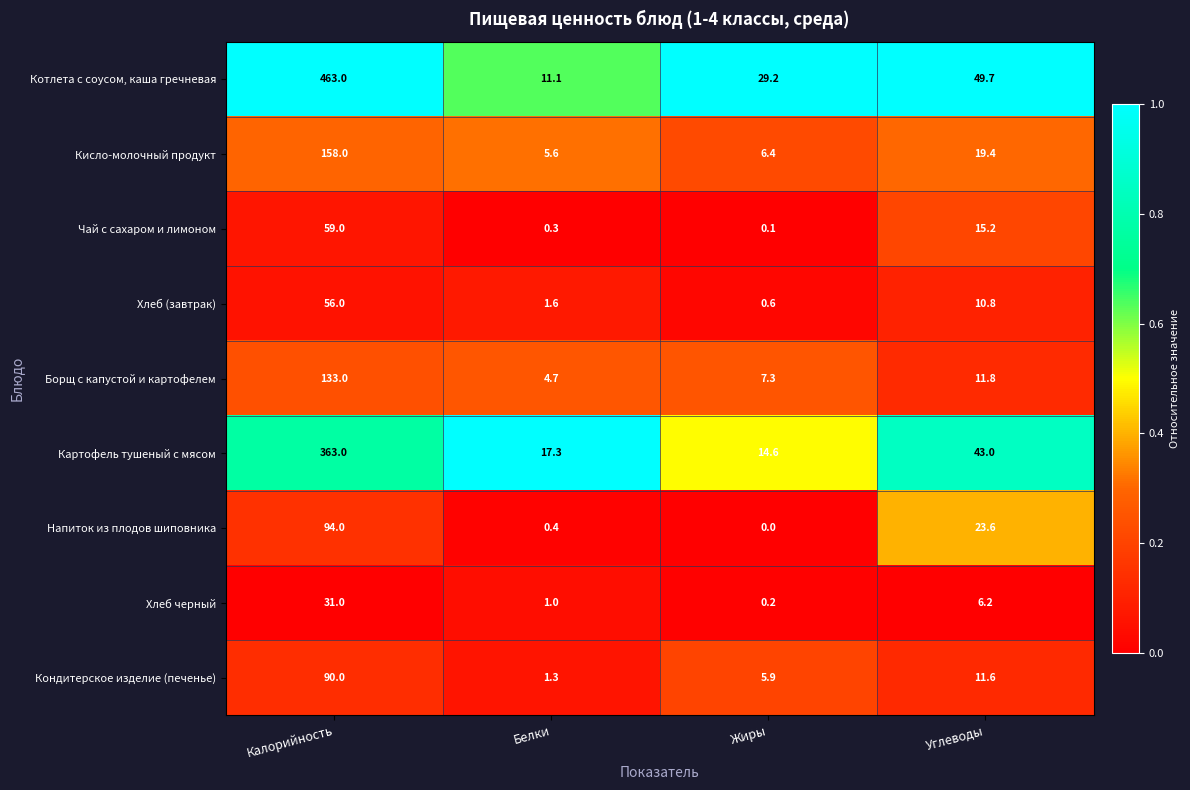

Between Калорийность and Белки, which series saw the biggest shift?

Котлета с соусом, каша гречневая